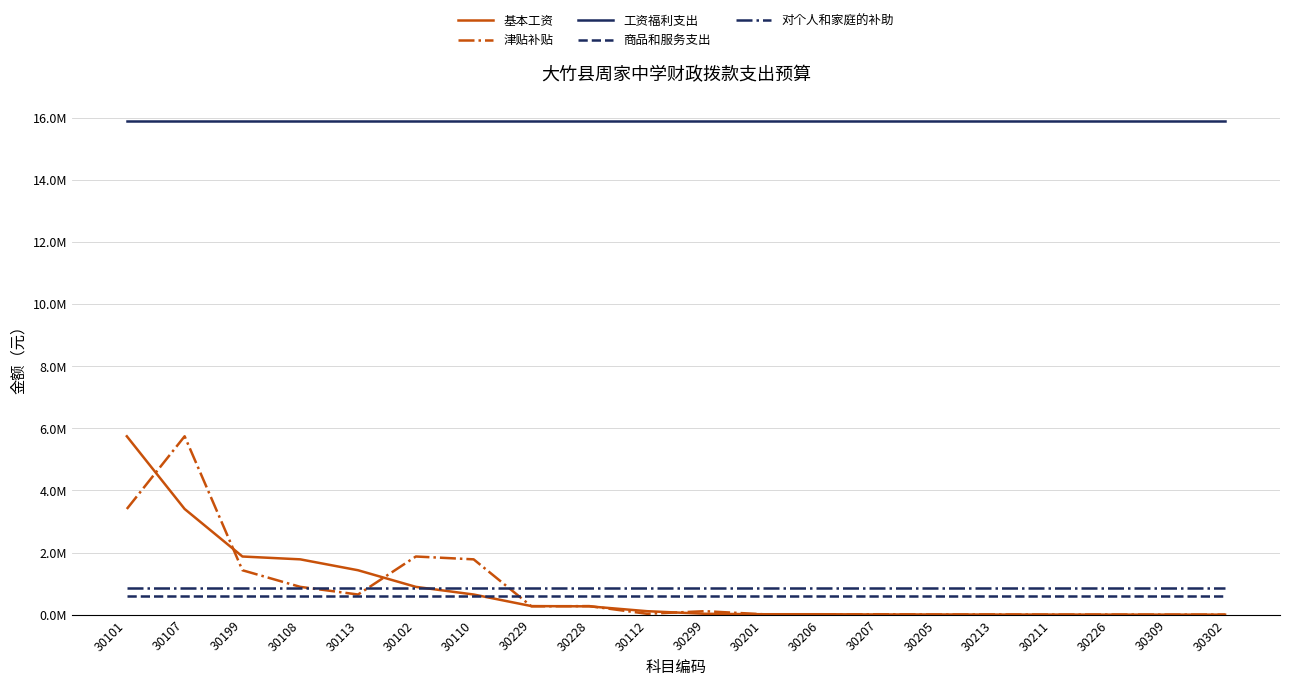

Does the chart have visible grid lines?

Yes